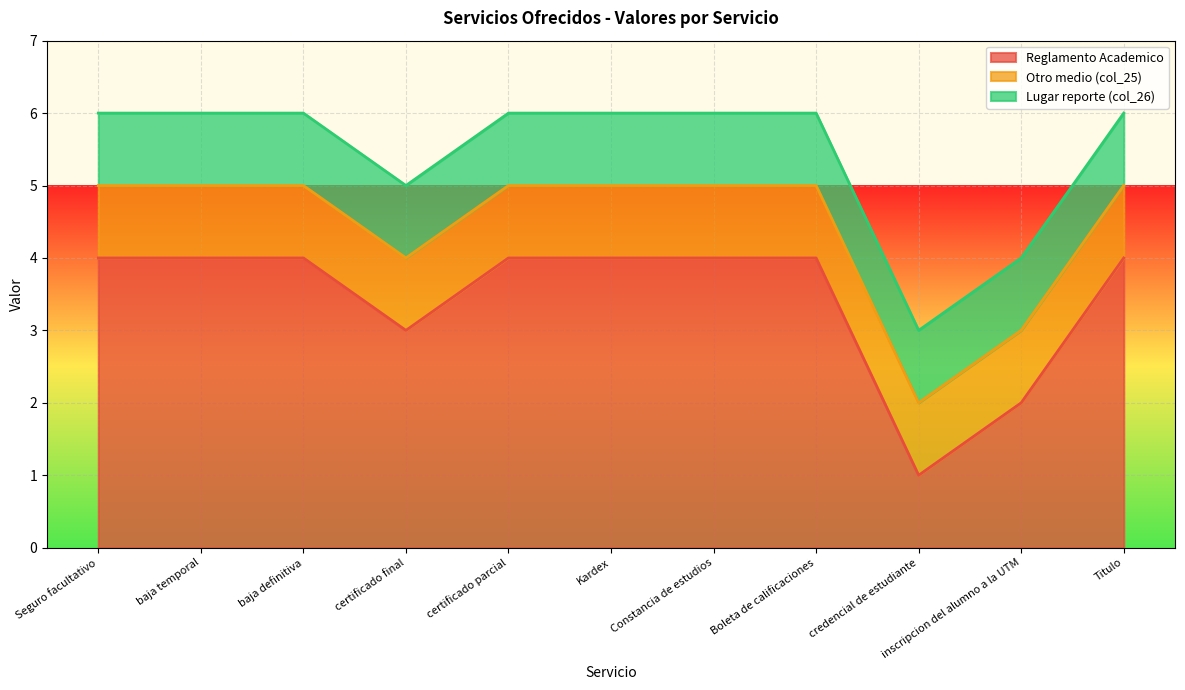

At which category does the chart reach its peak across all series?

Seguro facultativo